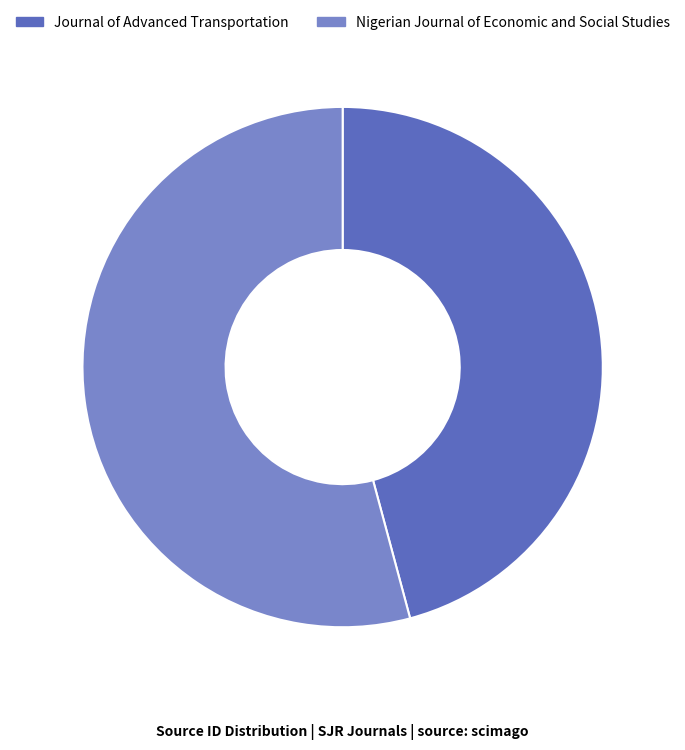

Rank the categories by value from highest to lowest.

Nigerian Journal of Economic and Social Studies, Journal of Advanced Transportation